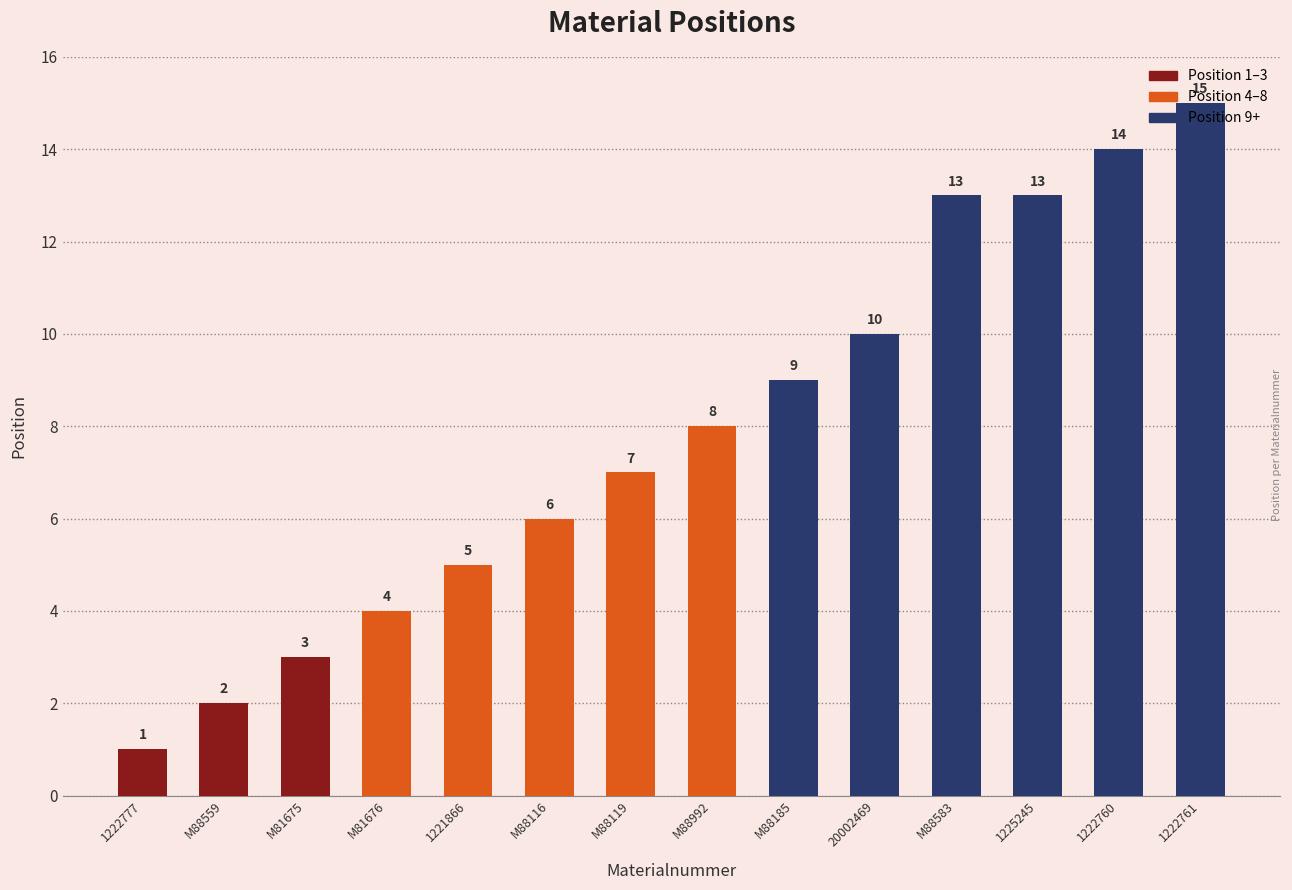

What position from the right is M88116?

9